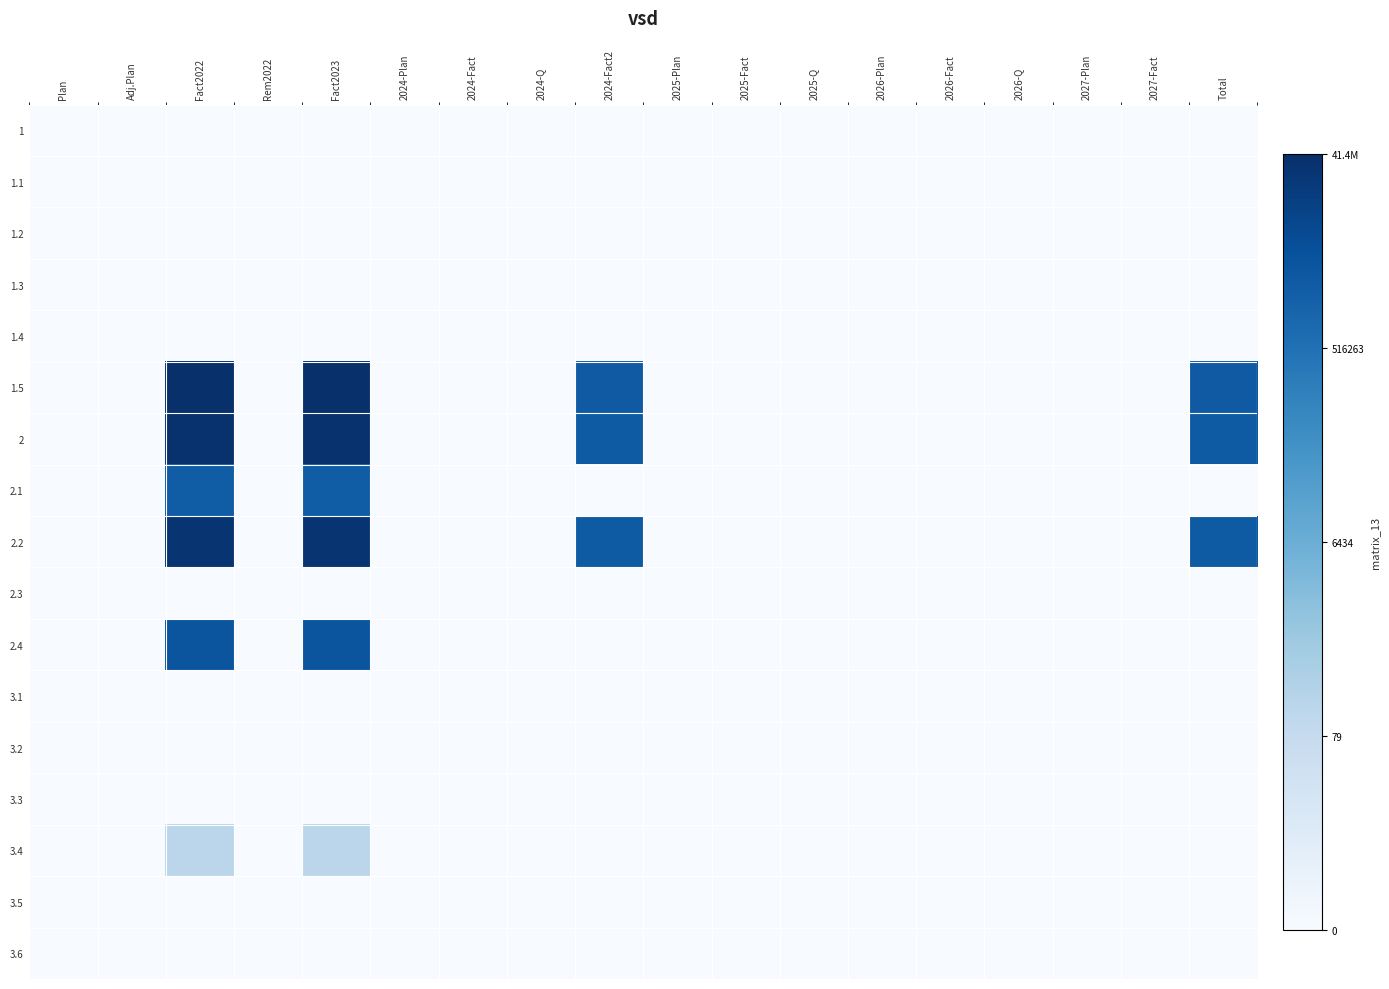

Reading left to right, transcribe all the data shown in this chart.

1: Plan=0.0	Adj.Plan=0.0	Fact2022=0.0	Rem2022=0.0	Fact2023=0.0	2024-Plan=0.0	2024-Fact=0.0	2024-Q=0.0	2024-Fact2=0.0	2025-Plan=0.0	2025-Fact=0.0	2025-Q=0.0	2026-Plan=0.0	2026-Fact=0.0	2026-Q=0.0	2027-Plan=0.0	2027-Fact=0.0	Total=0.0
1.1: Plan=0.0	Adj.Plan=0.0	Fact2022=0.0	Rem2022=0.0	Fact2023=0.0	2024-Plan=0.0	2024-Fact=0.0	2024-Q=0.0	2024-Fact2=0.0	2025-Plan=0.0	2025-Fact=0.0	2025-Q=0.0	2026-Plan=0.0	2026-Fact=0.0	2026-Q=0.0	2027-Plan=0.0	2027-Fact=0.0	Total=0.0
1.2: Plan=0.0	Adj.Plan=0.0	Fact2022=0.0	Rem2022=0.0	Fact2023=0.0	2024-Plan=0.0	2024-Fact=0.0	2024-Q=0.0	2024-Fact2=0.0	2025-Plan=0.0	2025-Fact=0.0	2025-Q=0.0	2026-Plan=0.0	2026-Fact=0.0	2026-Q=0.0	2027-Plan=0.0	2027-Fact=0.0	Total=0.0
1.3: Plan=0.0	Adj.Plan=0.0	Fact2022=0.0	Rem2022=0.0	Fact2023=0.0	2024-Plan=0.0	2024-Fact=0.0	2024-Q=0.0	2024-Fact2=0.0	2025-Plan=0.0	2025-Fact=0.0	2025-Q=0.0	2026-Plan=0.0	2026-Fact=0.0	2026-Q=0.0	2027-Plan=0.0	2027-Fact=0.0	Total=0.0
1.4: Plan=0.0	Adj.Plan=0.0	Fact2022=0.0	Rem2022=0.0	Fact2023=0.0	2024-Plan=0.0	2024-Fact=0.0	2024-Q=0.0	2024-Fact2=0.0	2025-Plan=0.0	2025-Fact=0.0	2025-Q=0.0	2026-Plan=0.0	2026-Fact=0.0	2026-Q=0.0	2027-Plan=0.0	2027-Fact=0.0	Total=0.0
1.5: Plan=0.0	Adj.Plan=0.0	Fact2022=17.5	Rem2022=0.0	Fact2023=17.5	2024-Plan=0.0	2024-Fact=0.0	2024-Q=0.0	2024-Fact2=14.7	2025-Plan=0.0	2025-Fact=0.0	2025-Q=0.0	2026-Plan=0.0	2026-Fact=0.0	2026-Q=0.0	2027-Plan=0.0	2027-Fact=0.0	Total=14.7
2: Plan=0.0	Adj.Plan=0.0	Fact2022=17.4	Rem2022=0.0	Fact2023=17.4	2024-Plan=0.0	2024-Fact=0.0	2024-Q=0.0	2024-Fact2=14.7	2025-Plan=0.0	2025-Fact=0.0	2025-Q=0.0	2026-Plan=0.0	2026-Fact=0.0	2026-Q=0.0	2027-Plan=0.0	2027-Fact=0.0	Total=14.7
2.1: Plan=0.0	Adj.Plan=0.0	Fact2022=14.5	Rem2022=0.0	Fact2023=14.5	2024-Plan=0.0	2024-Fact=0.0	2024-Q=0.0	2024-Fact2=0.0	2025-Plan=0.0	2025-Fact=0.0	2025-Q=0.0	2026-Plan=0.0	2026-Fact=0.0	2026-Q=0.0	2027-Plan=0.0	2027-Fact=0.0	Total=0.0
2.2: Plan=0.0	Adj.Plan=0.0	Fact2022=17.2	Rem2022=0.0	Fact2023=17.2	2024-Plan=0.0	2024-Fact=0.0	2024-Q=0.0	2024-Fact2=14.7	2025-Plan=0.0	2025-Fact=0.0	2025-Q=0.0	2026-Plan=0.0	2026-Fact=0.0	2026-Q=0.0	2027-Plan=0.0	2027-Fact=0.0	Total=14.7
2.3: Plan=0.0	Adj.Plan=0.0	Fact2022=0.0	Rem2022=0.0	Fact2023=0.0	2024-Plan=0.0	2024-Fact=0.0	2024-Q=0.0	2024-Fact2=0.0	2025-Plan=0.0	2025-Fact=0.0	2025-Q=0.0	2026-Plan=0.0	2026-Fact=0.0	2026-Q=0.0	2027-Plan=0.0	2027-Fact=0.0	Total=0.0
2.4: Plan=0.0	Adj.Plan=0.0	Fact2022=15.1	Rem2022=0.0	Fact2023=15.1	2024-Plan=0.0	2024-Fact=0.0	2024-Q=0.0	2024-Fact2=0.0	2025-Plan=0.0	2025-Fact=0.0	2025-Q=0.0	2026-Plan=0.0	2026-Fact=0.0	2026-Q=0.0	2027-Plan=0.0	2027-Fact=0.0	Total=0.0
3.1: Plan=0.0	Adj.Plan=0.0	Fact2022=0.0	Rem2022=0.0	Fact2023=0.0	2024-Plan=0.0	2024-Fact=0.0	2024-Q=0.0	2024-Fact2=0.0	2025-Plan=0.0	2025-Fact=0.0	2025-Q=0.0	2026-Plan=0.0	2026-Fact=0.0	2026-Q=0.0	2027-Plan=0.0	2027-Fact=0.0	Total=0.0
3.2: Plan=0.0	Adj.Plan=0.0	Fact2022=0.0	Rem2022=0.0	Fact2023=0.0	2024-Plan=0.0	2024-Fact=0.0	2024-Q=0.0	2024-Fact2=0.0	2025-Plan=0.0	2025-Fact=0.0	2025-Q=0.0	2026-Plan=0.0	2026-Fact=0.0	2026-Q=0.0	2027-Plan=0.0	2027-Fact=0.0	Total=0.0
3.3: Plan=0.0	Adj.Plan=0.0	Fact2022=0.0	Rem2022=0.0	Fact2023=0.0	2024-Plan=0.0	2024-Fact=0.0	2024-Q=0.0	2024-Fact2=0.0	2025-Plan=0.0	2025-Fact=0.0	2025-Q=0.0	2026-Plan=0.0	2026-Fact=0.0	2026-Q=0.0	2027-Plan=0.0	2027-Fact=0.0	Total=0.0
3.4: Plan=0.0	Adj.Plan=0.0	Fact2022=5.0	Rem2022=0.0	Fact2023=5.0	2024-Plan=0.0	2024-Fact=0.0	2024-Q=0.0	2024-Fact2=0.0	2025-Plan=0.0	2025-Fact=0.0	2025-Q=0.0	2026-Plan=0.0	2026-Fact=0.0	2026-Q=0.0	2027-Plan=0.0	2027-Fact=0.0	Total=0.0
3.5: Plan=0.0	Adj.Plan=0.0	Fact2022=0.0	Rem2022=0.0	Fact2023=0.0	2024-Plan=0.0	2024-Fact=0.0	2024-Q=0.0	2024-Fact2=0.0	2025-Plan=0.0	2025-Fact=0.0	2025-Q=0.0	2026-Plan=0.0	2026-Fact=0.0	2026-Q=0.0	2027-Plan=0.0	2027-Fact=0.0	Total=0.0
3.6: Plan=0.0	Adj.Plan=0.0	Fact2022=0.0	Rem2022=0.0	Fact2023=0.0	2024-Plan=0.0	2024-Fact=0.0	2024-Q=0.0	2024-Fact2=0.0	2025-Plan=0.0	2025-Fact=0.0	2025-Q=0.0	2026-Plan=0.0	2026-Fact=0.0	2026-Q=0.0	2027-Plan=0.0	2027-Fact=0.0	Total=0.0